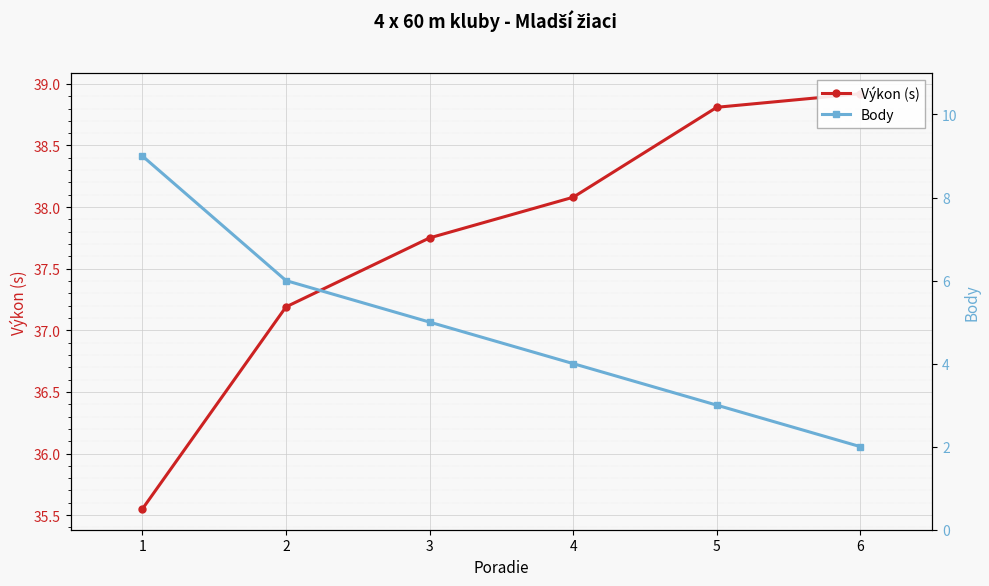

At which category does the chart reach its minimum across all series?

6